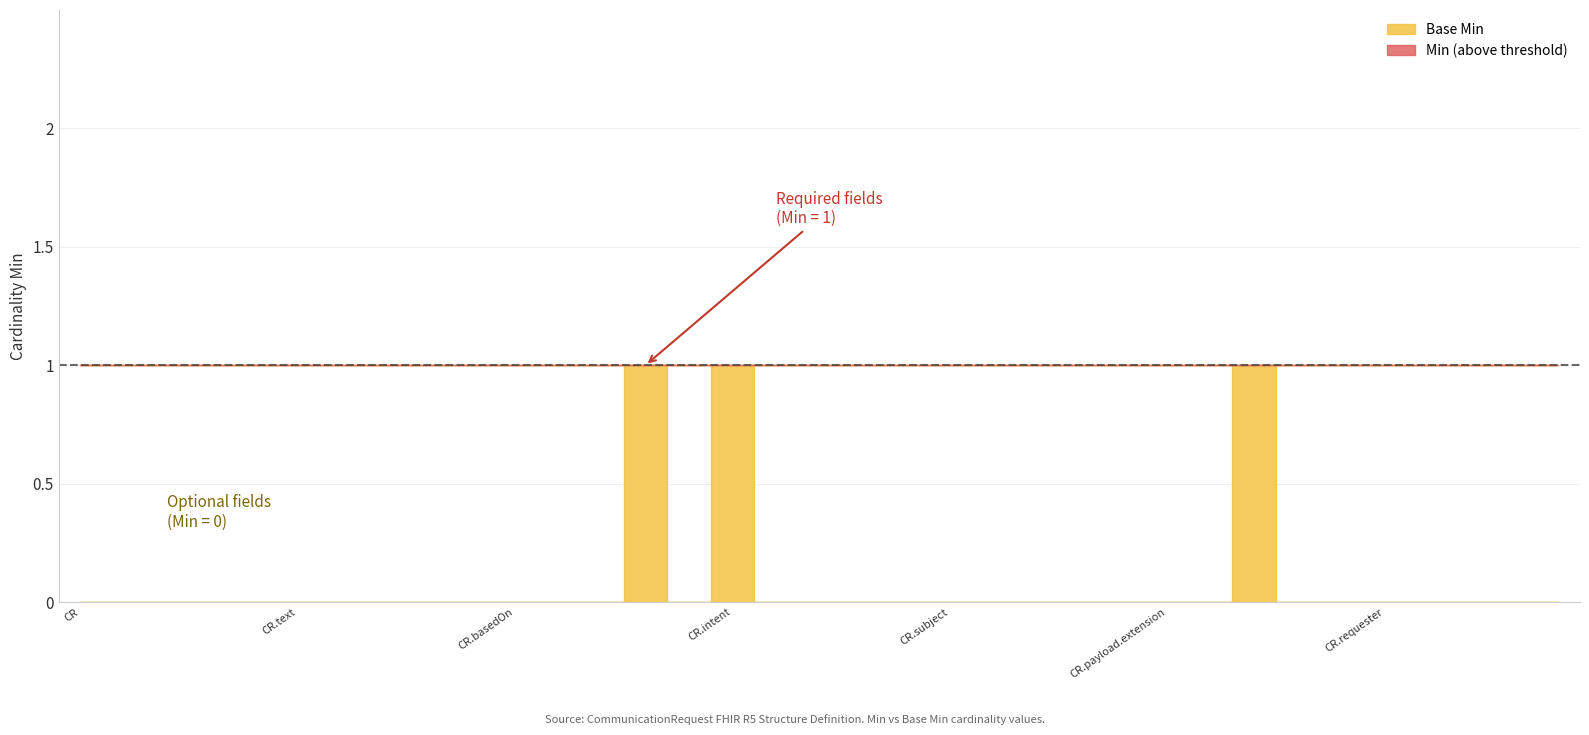

Which has a higher value, CommunicationRequest.basedOn or CommunicationRequest.informationProvider?

CommunicationRequest.basedOn